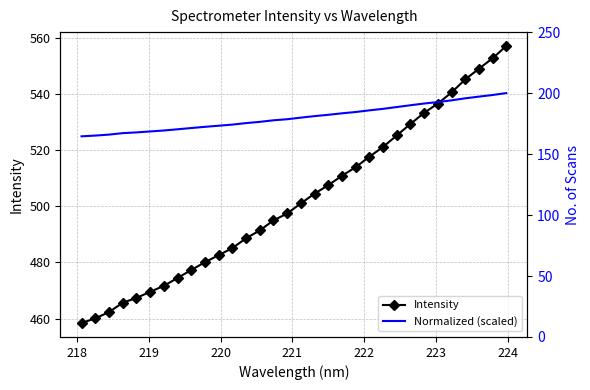

What is the value of the Intensity point at the 21st from the left?

514.0